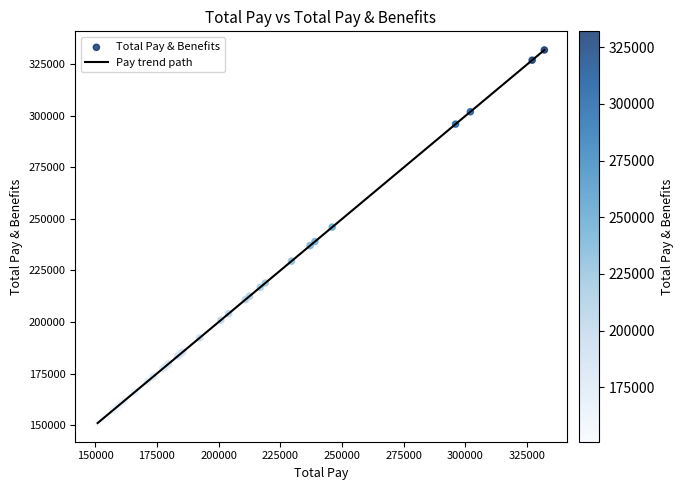

What is the minimum value shown in the chart?

150967.7